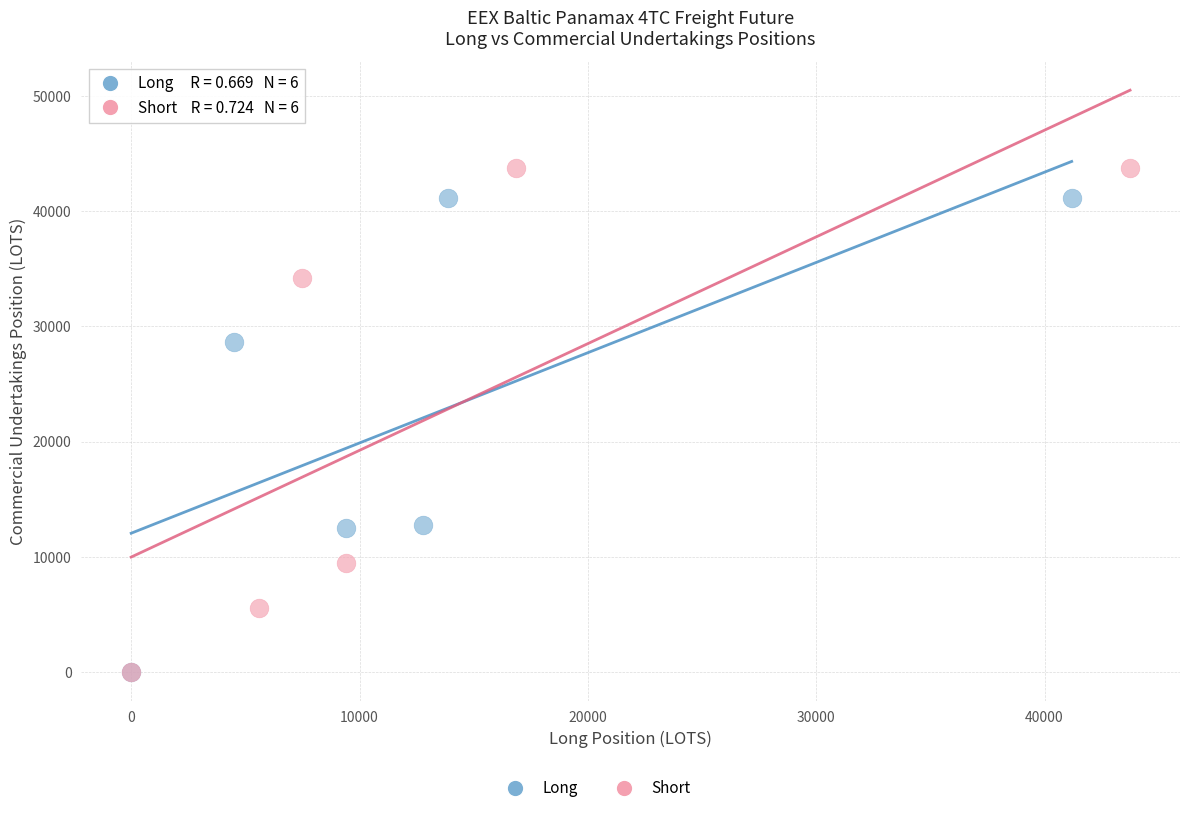

Which series reaches the maximum Y coordinate?

Short